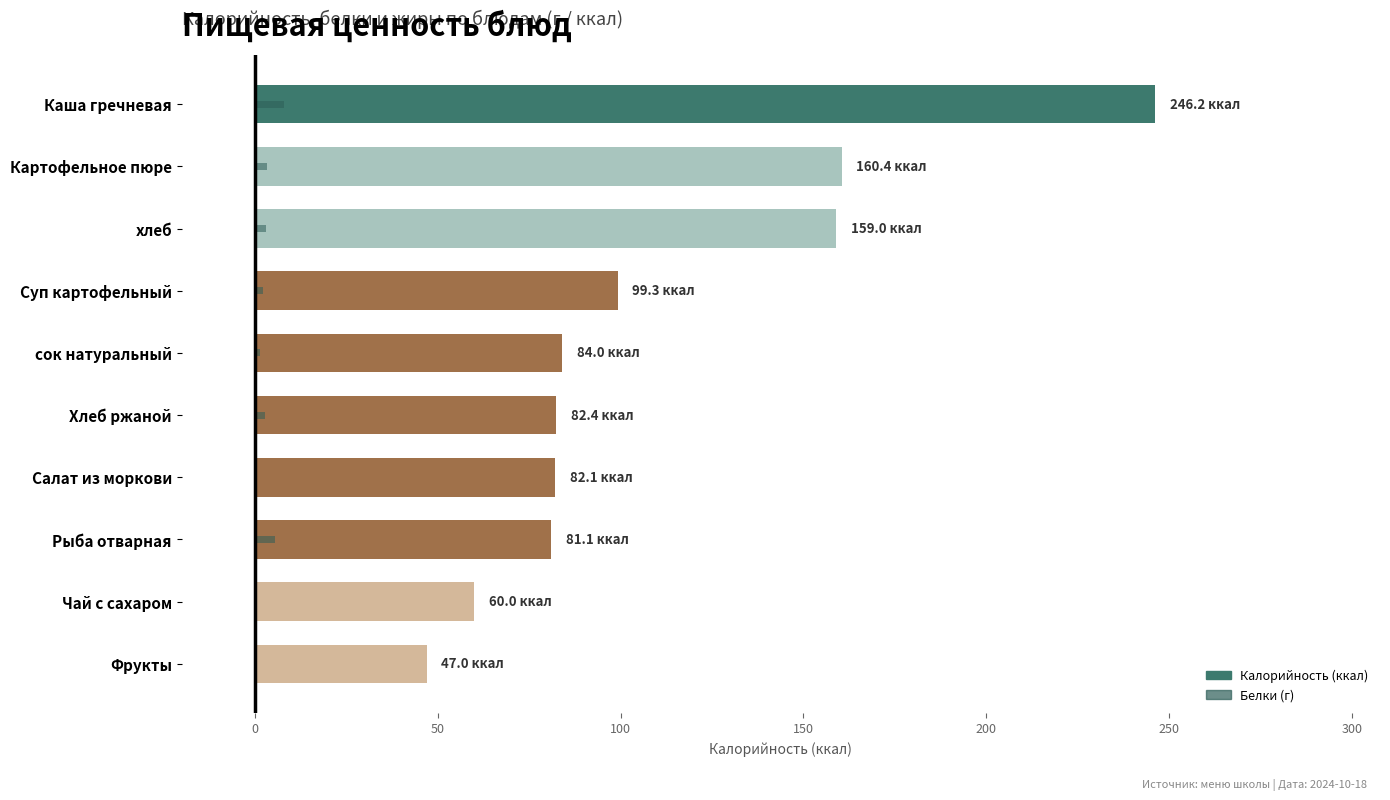

The value of Белки (г) at хлеб is 2.0. True or false?

False